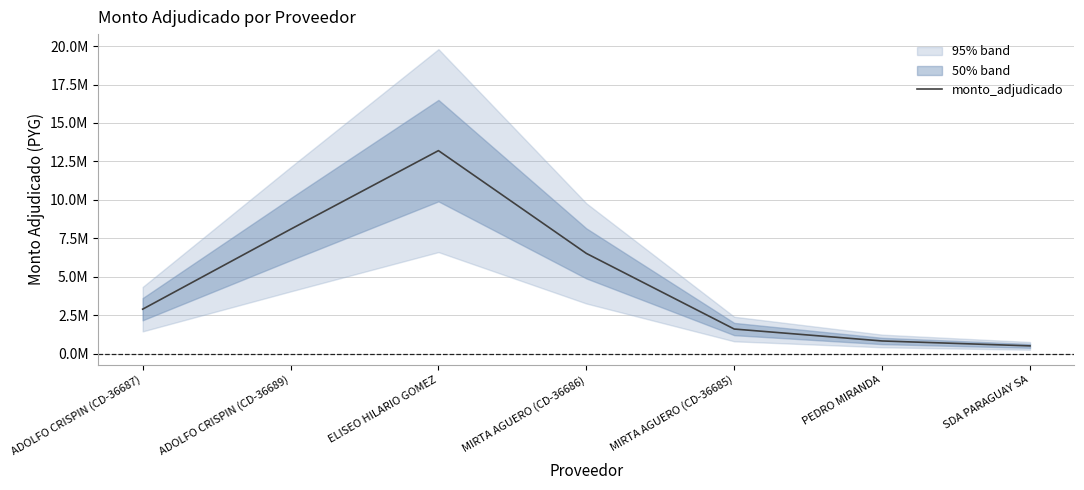

How many interior local peaks (higher than both neighbors) does the data have?

1